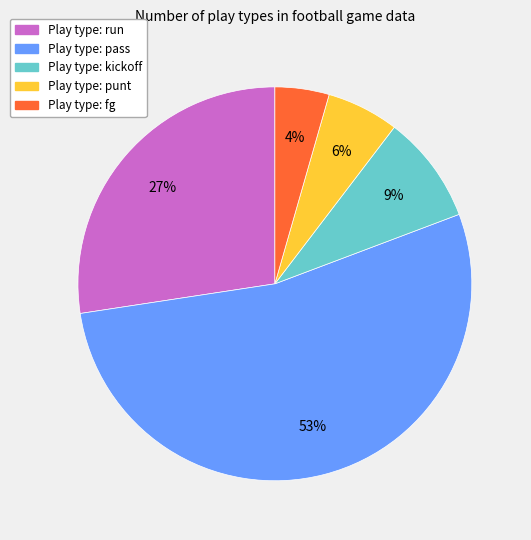

Is there a majority slice in this chart?

Yes